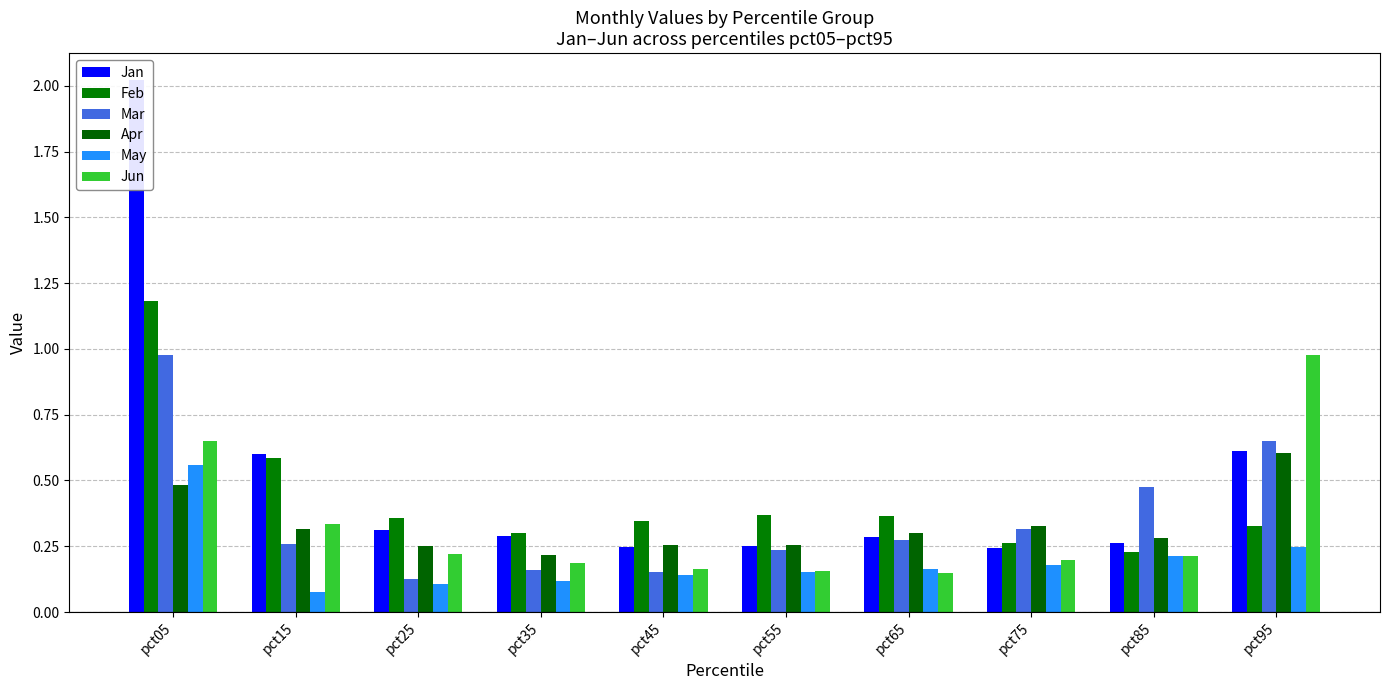

What is the difference between the Jun values at pct05 and pct55?

0.5